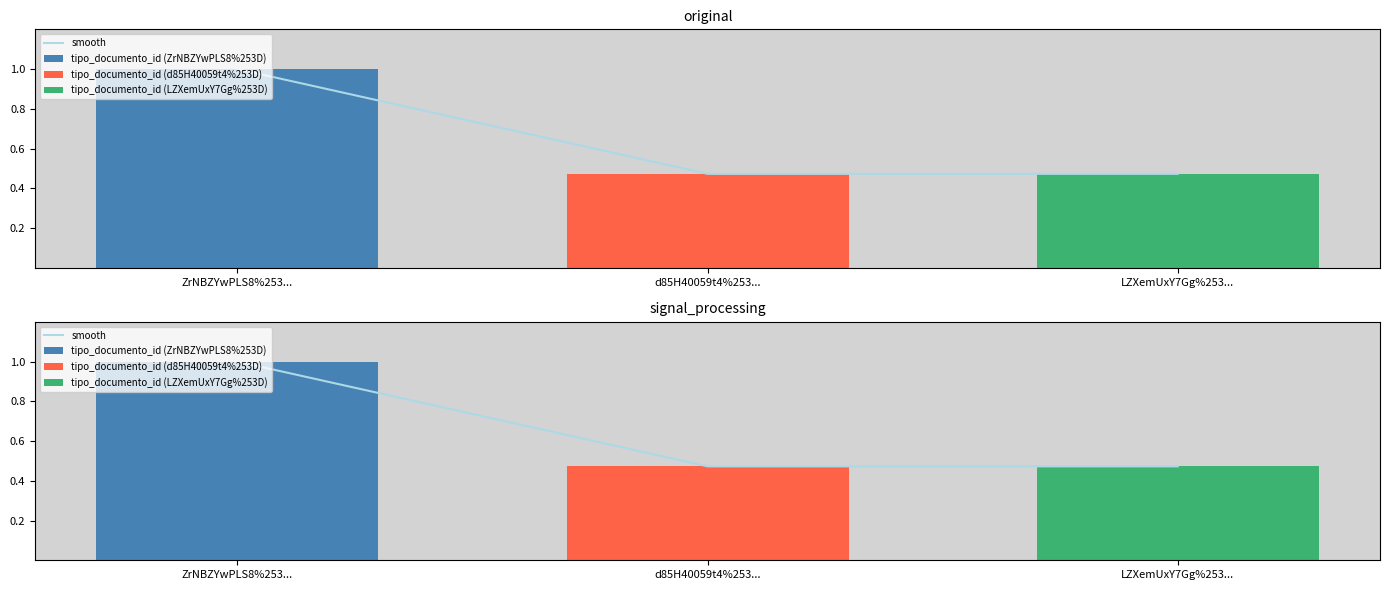

What is the difference between the maximum and minimum values?

0.5